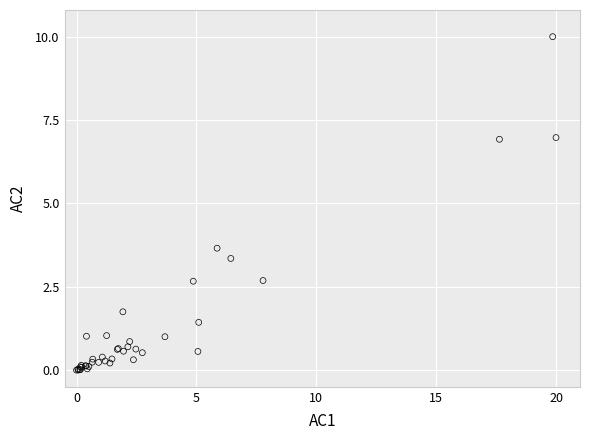

What Y value in the scatter plot is closest to 5?

3.7